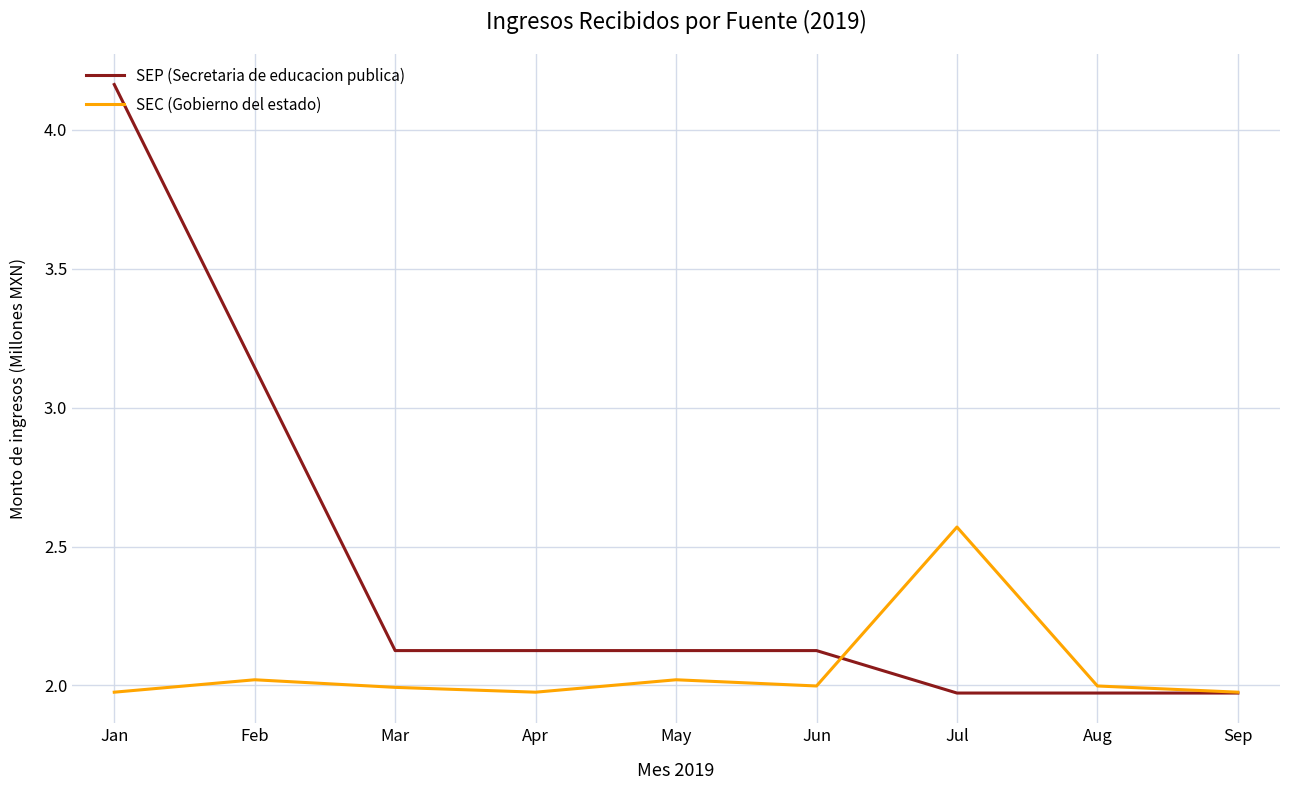

Is this an area chart (filled region under the line)?

No